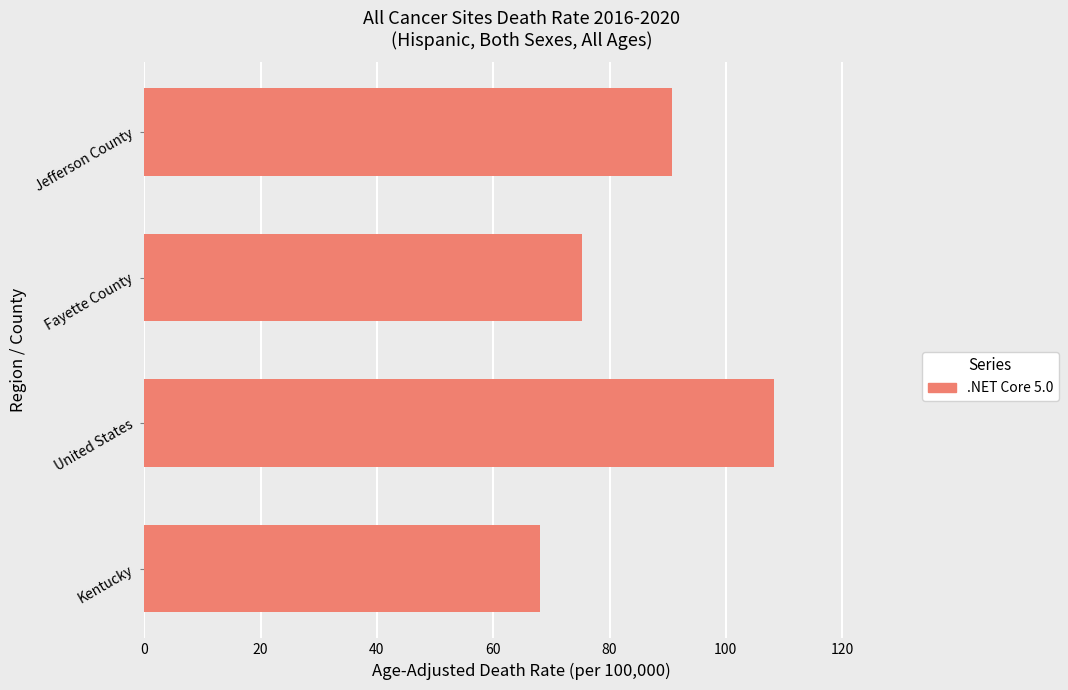

What is the change in value from Kentucky to Jefferson County?

+22.7